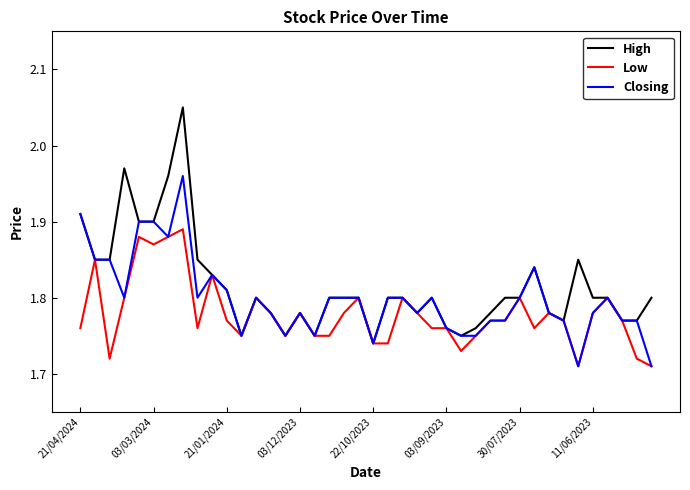

Which series has the largest range (max minus min)?

High